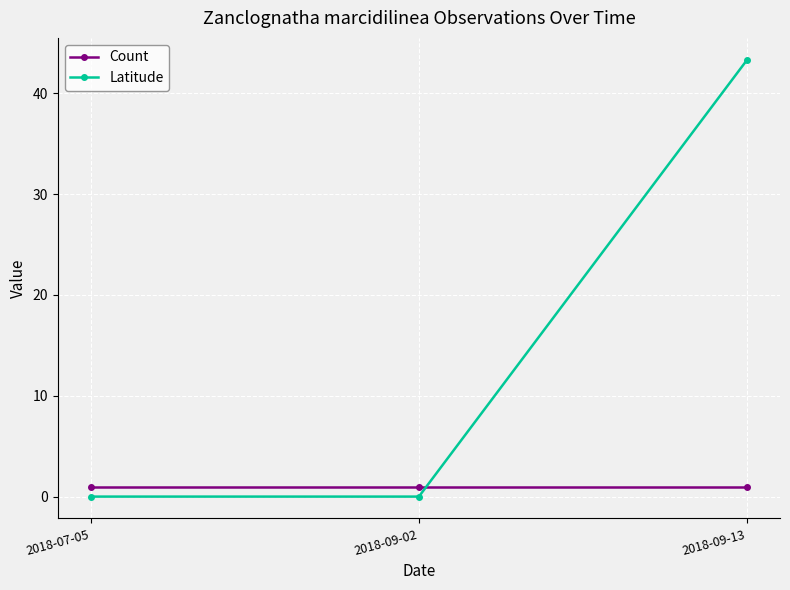

What is the total value across all series at 2018-09-02?

1.0